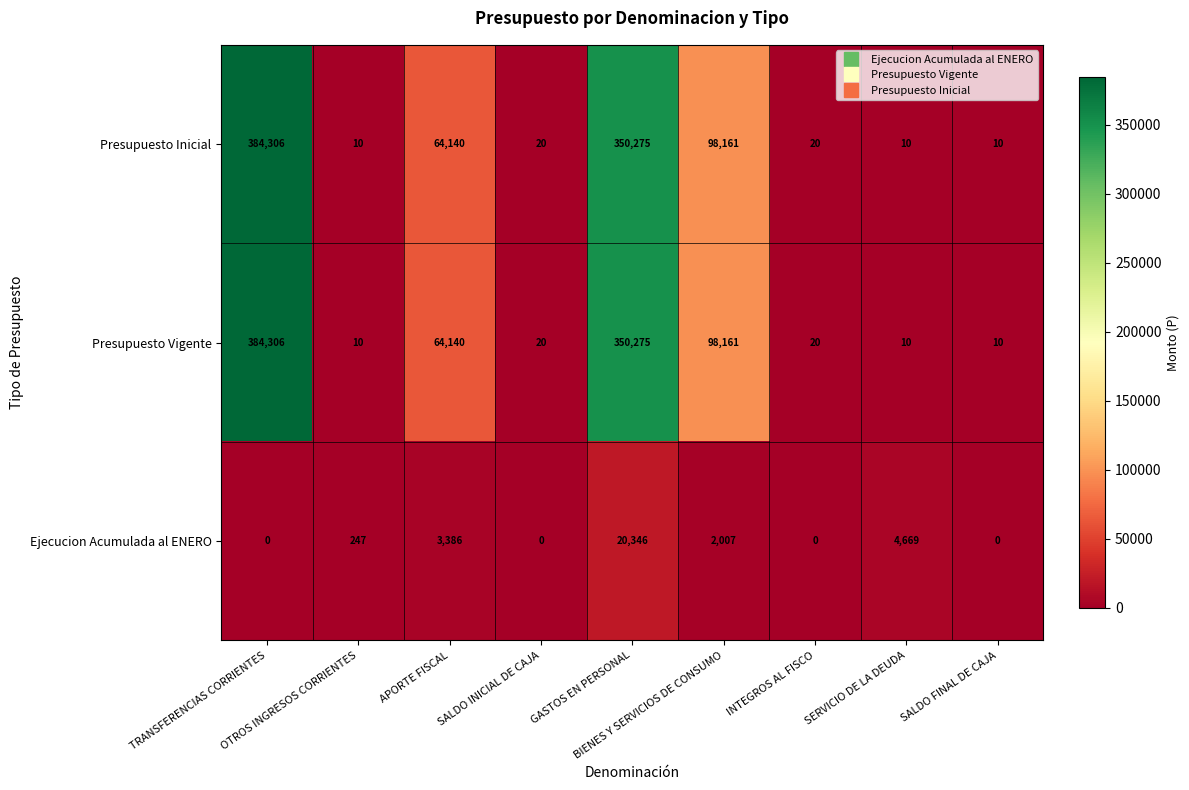

How many categories are shown in the chart?

9